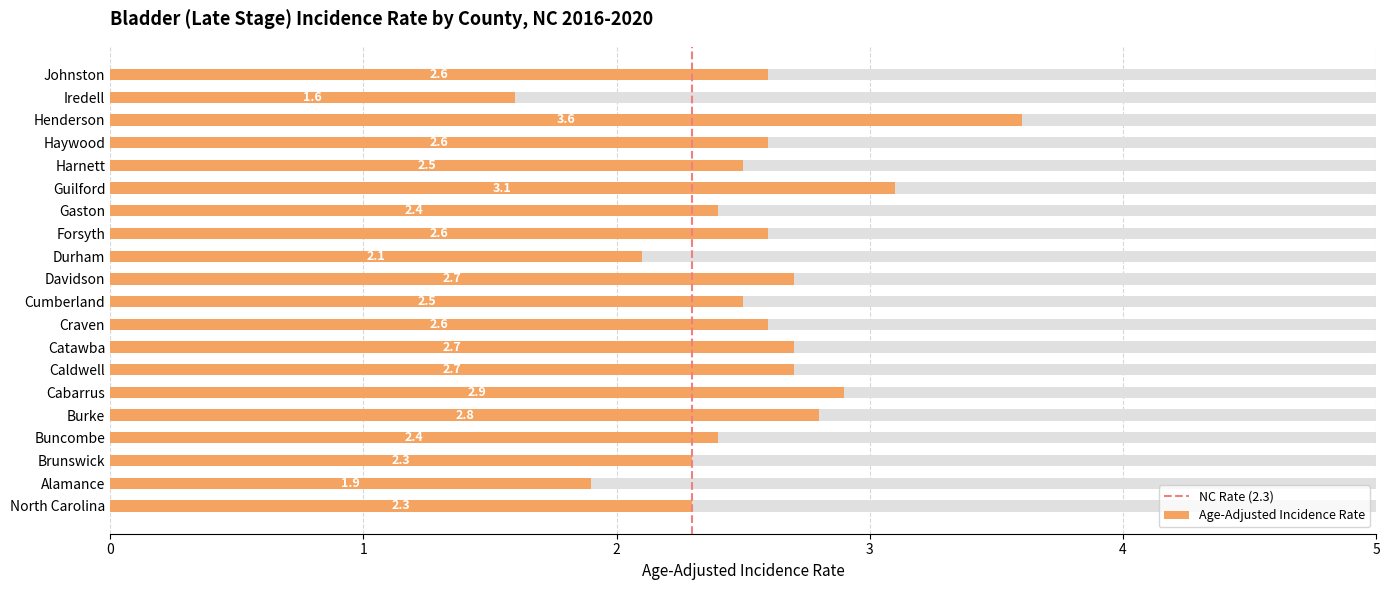

Which category has the lowest value across all series?

Iredell